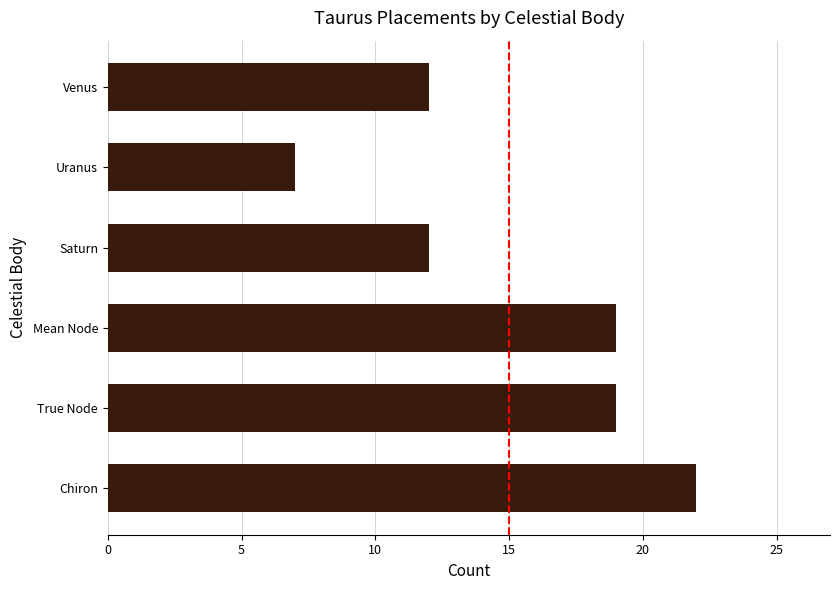

Which label corresponds to the smallest value in the chart?

Uranus